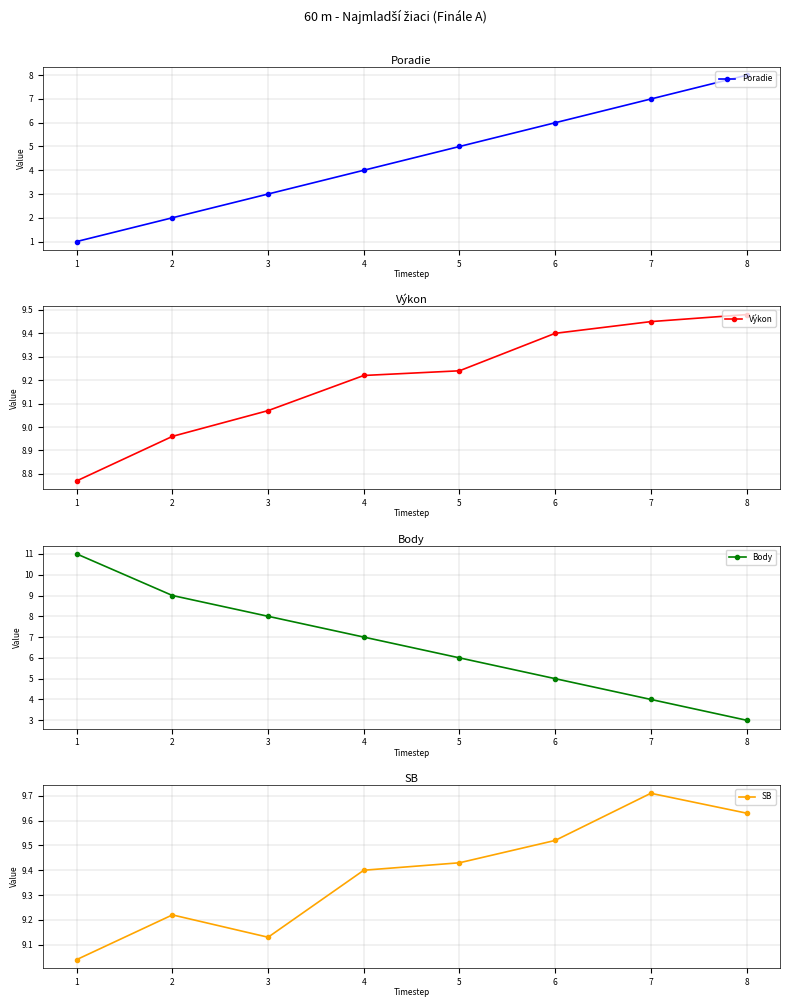

Reading left to right, what are all the values shown in this chart?

Poradie: 1=1.0	2=2.0	3=3.0	4=4.0	5=5.0	6=6.0	7=7.0	8=8.0
Výkon: 1=8.8	2=9.0	3=9.1	4=9.2	5=9.2	6=9.4	7=9.4	8=9.5
Body: 1=11.0	2=9.0	3=8.0	4=7.0	5=6.0	6=5.0	7=4.0	8=3.0
SB: 1=9.0	2=9.2	3=9.1	4=9.4	5=9.4	6=9.5	7=9.7	8=9.6